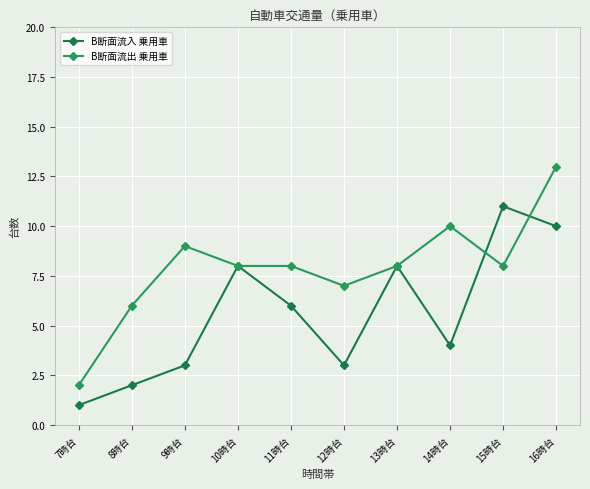

List the series in order of their peak value, lowest first.

B断面流入 乗用車, B断面流出 乗用車